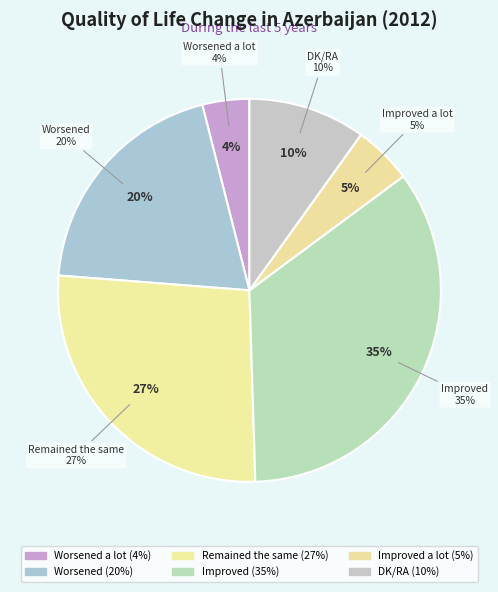

What is the ratio of the value at Worsened to the value at Improved?

0.6